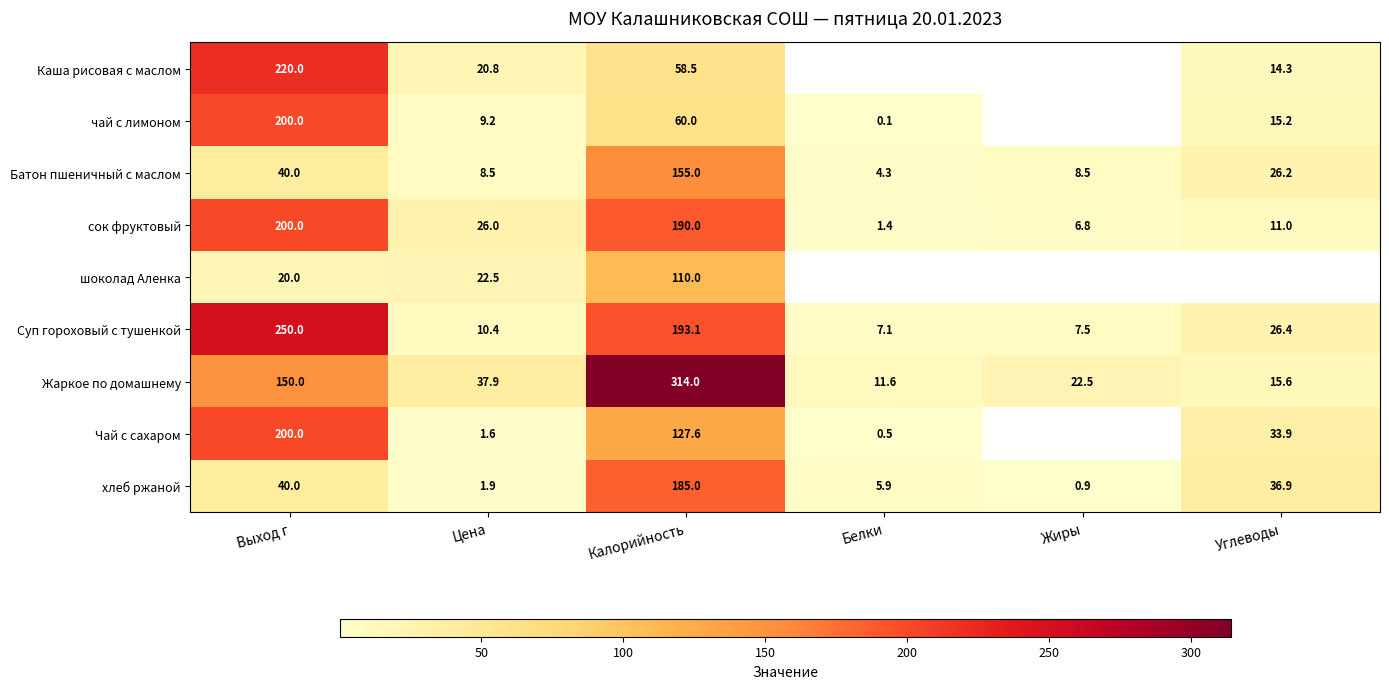

Rank the categories by Жаркое по домашнему value from highest to lowest.

Калорийность, Выход г, Цена, Жиры, Углеводы, Белки